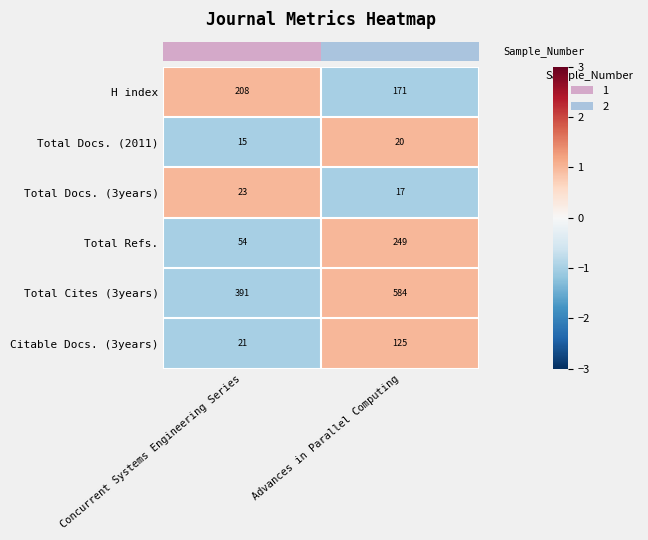

At Advances in Parallel Computing, list the series in order from largest to smallest.

Total Cites (3years), Total Refs., H index, Citable Docs. (3years), Total Docs. (2011), Total Docs. (3years)